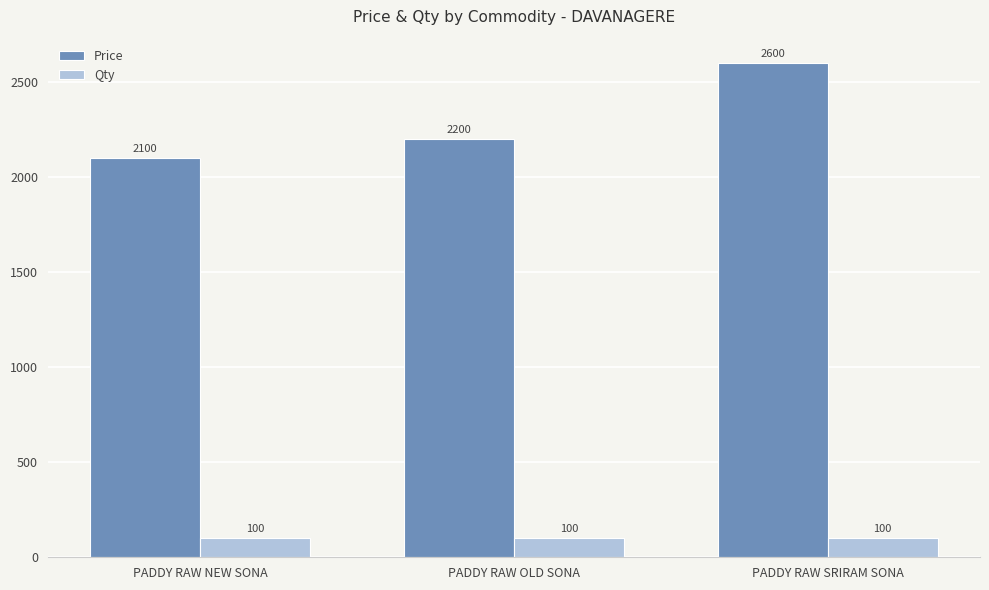

The value of Qty at PADDY RAW NEW SONA is 100. True or false?

True